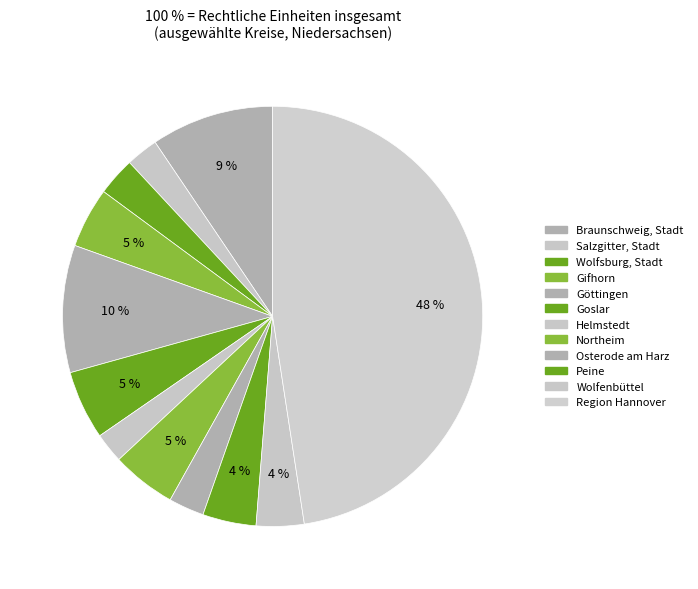

Which slice is the largest?

Region Hannover